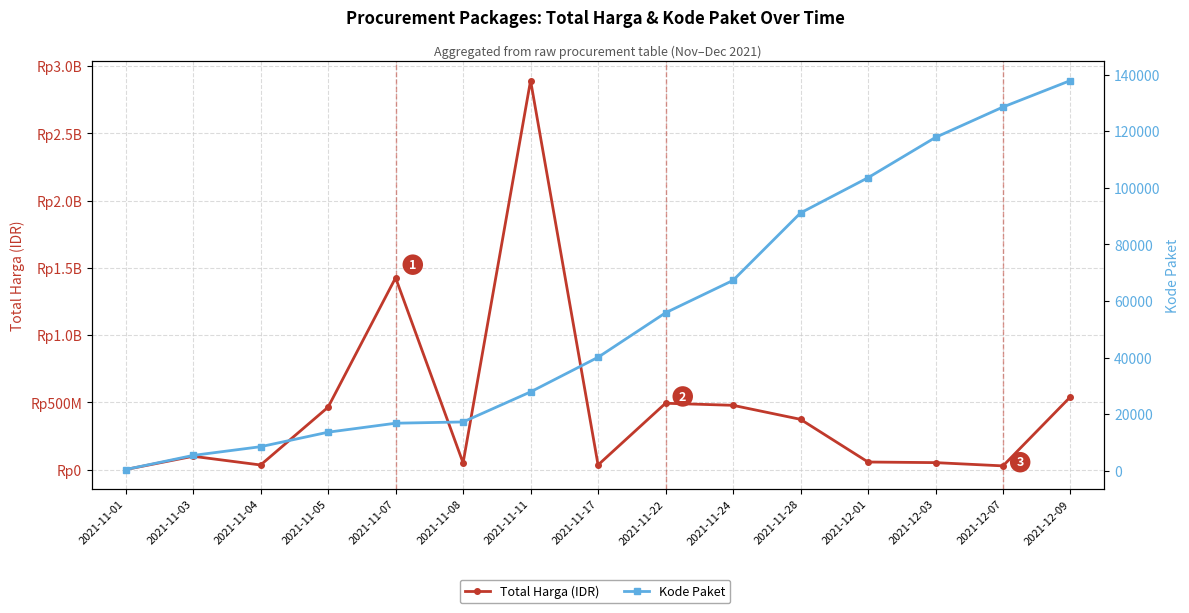

How many interior local valleys does the Total Harga (IDR) series have?

4